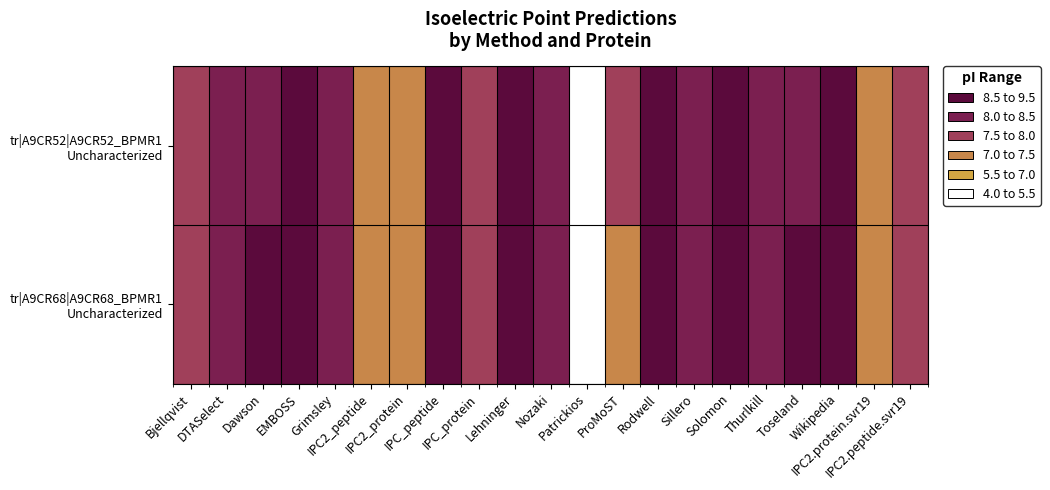

Which series has the largest total across all categories?

tr|A9CR68|A9CR68_BPMR1 Uncharacterized